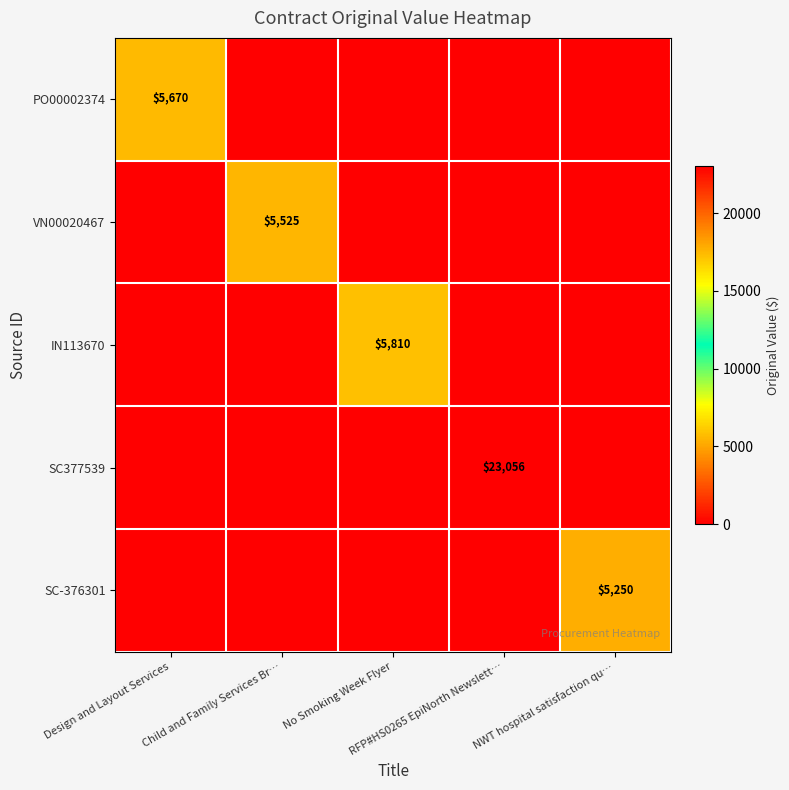

At which label does VN00020467 reach its minimum?

Design and Layout Services